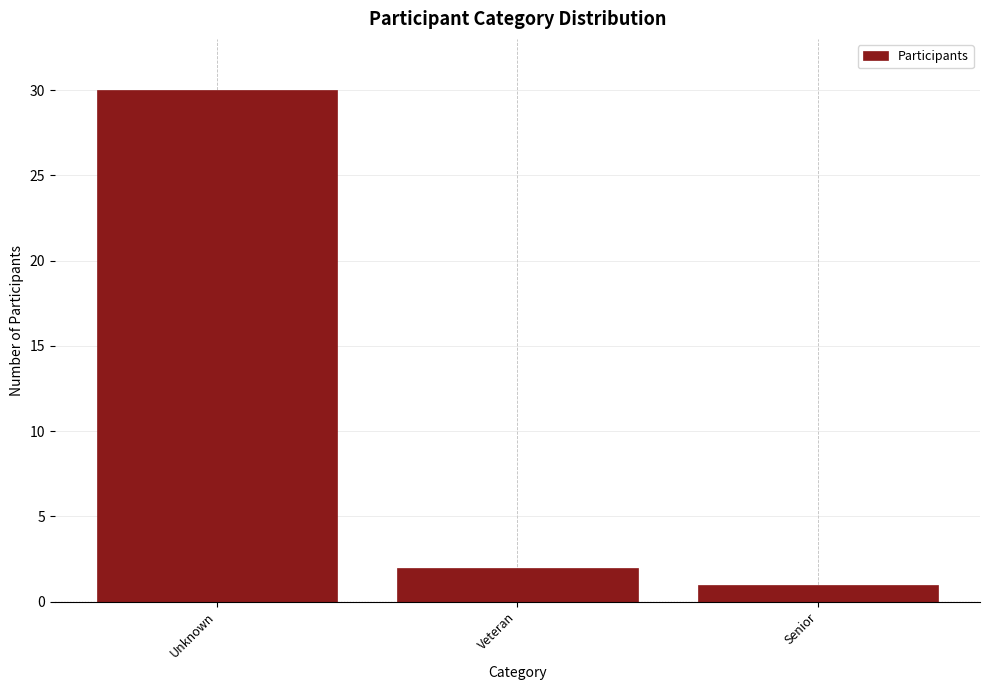

Reading right to left, what are all the values shown in this chart?

Senior=1	Veteran=2	Unknown=30